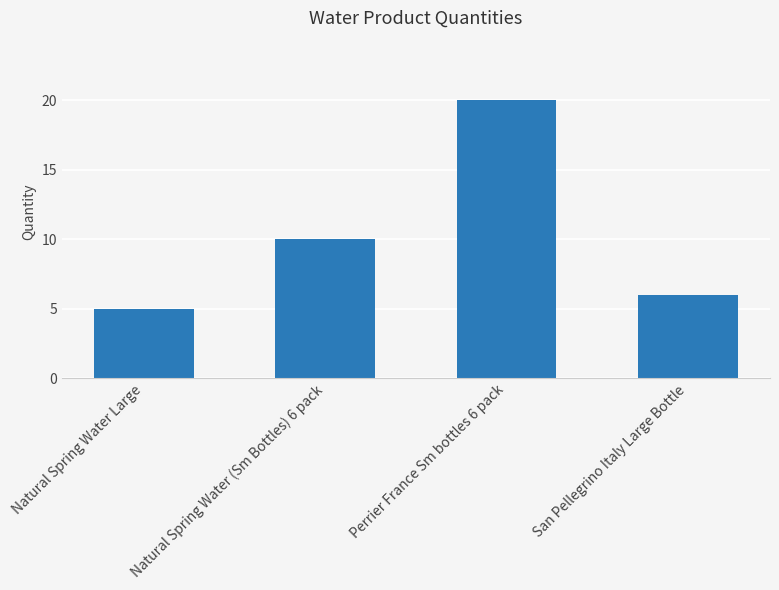

List the labels in order of value, largest first.

Perrier France Sm bottles 6 pack, Natural Spring Water (Sm Bottles) 6 pack, San Pellegrino Italy Large Bottle, Natural Spring Water Large